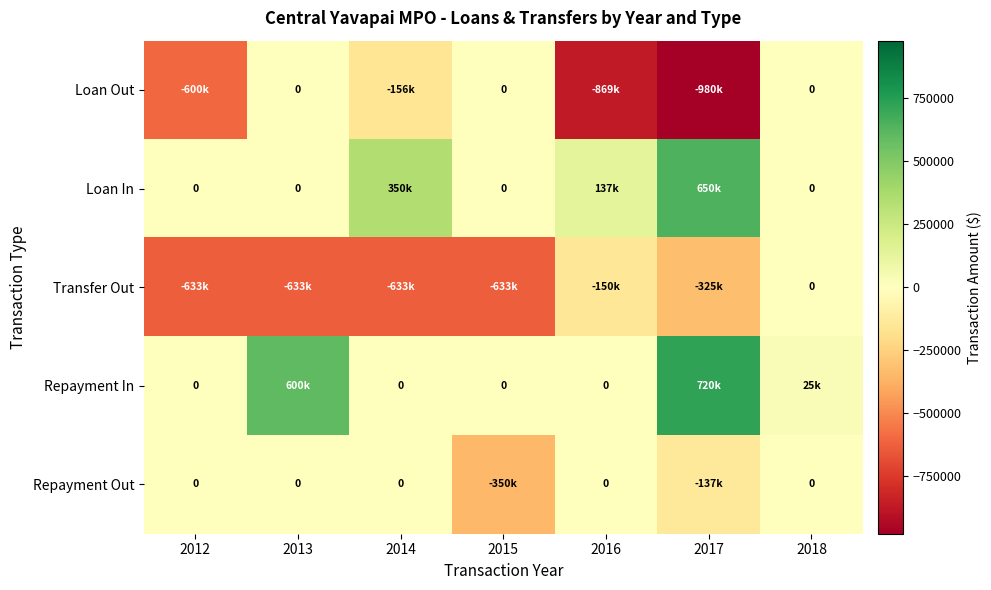

What is the total value across all series at 2012?

-1233000.0